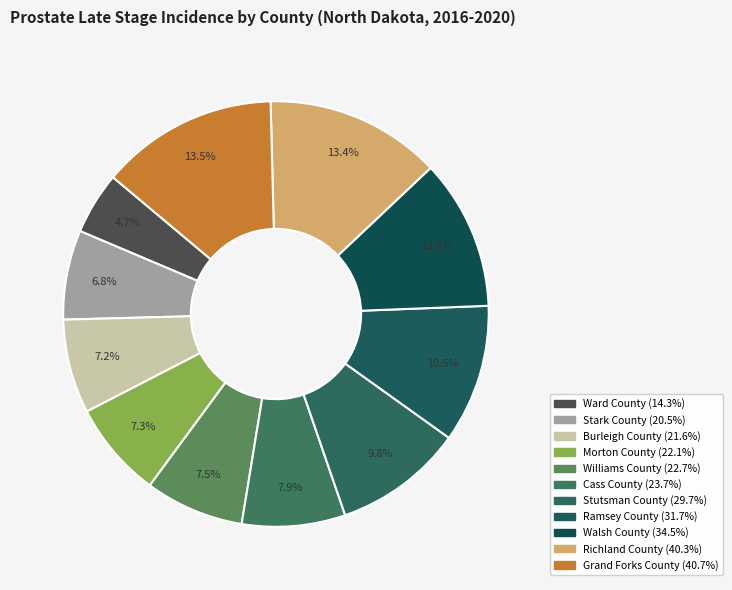

To the nearest percent, what percentage of the pie is Cass County?

8%